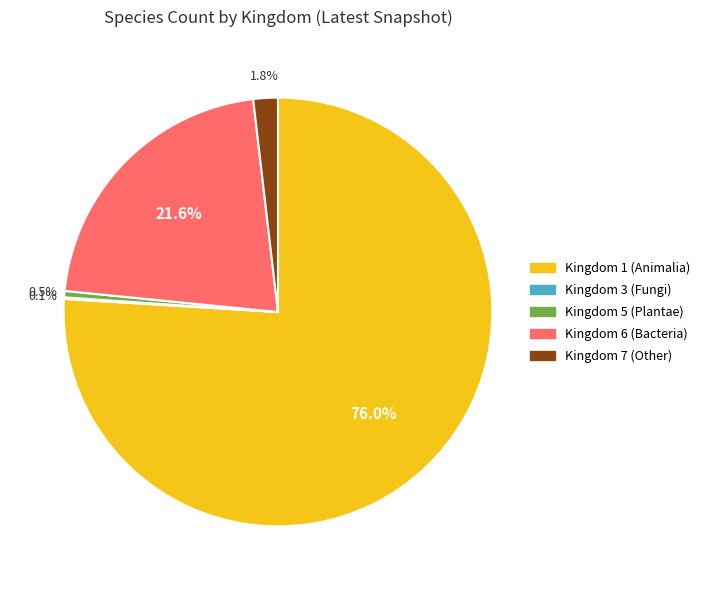

Which category accounts for the majority?

Kingdom 1 (Animalia)